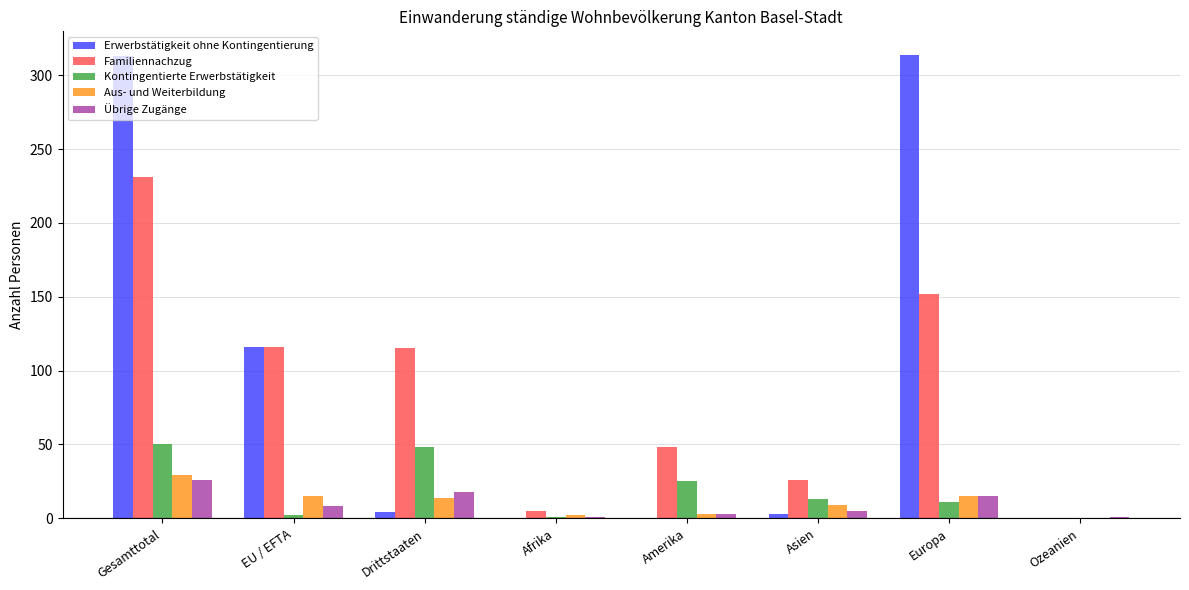

What is the maximum value for Familiennachzug?

231